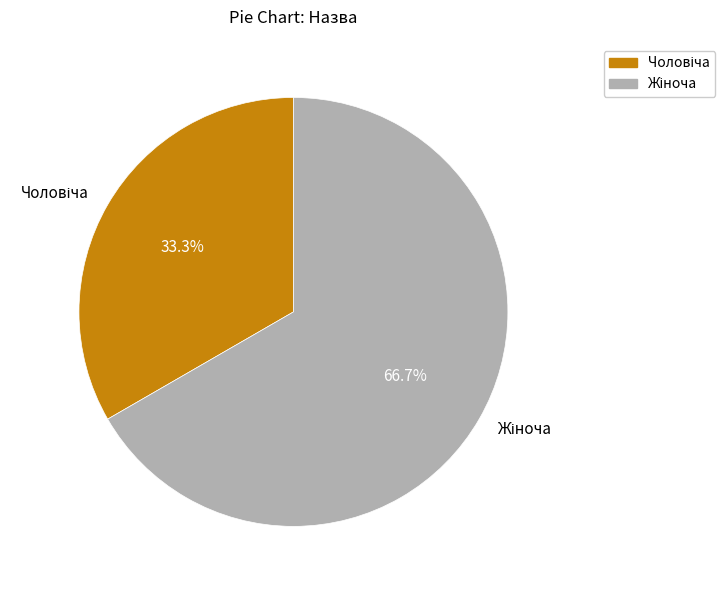

Does any single category account for the majority?

Yes